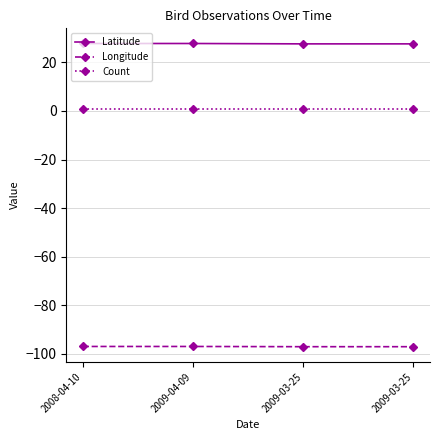

How many lines are shown in the chart?

3